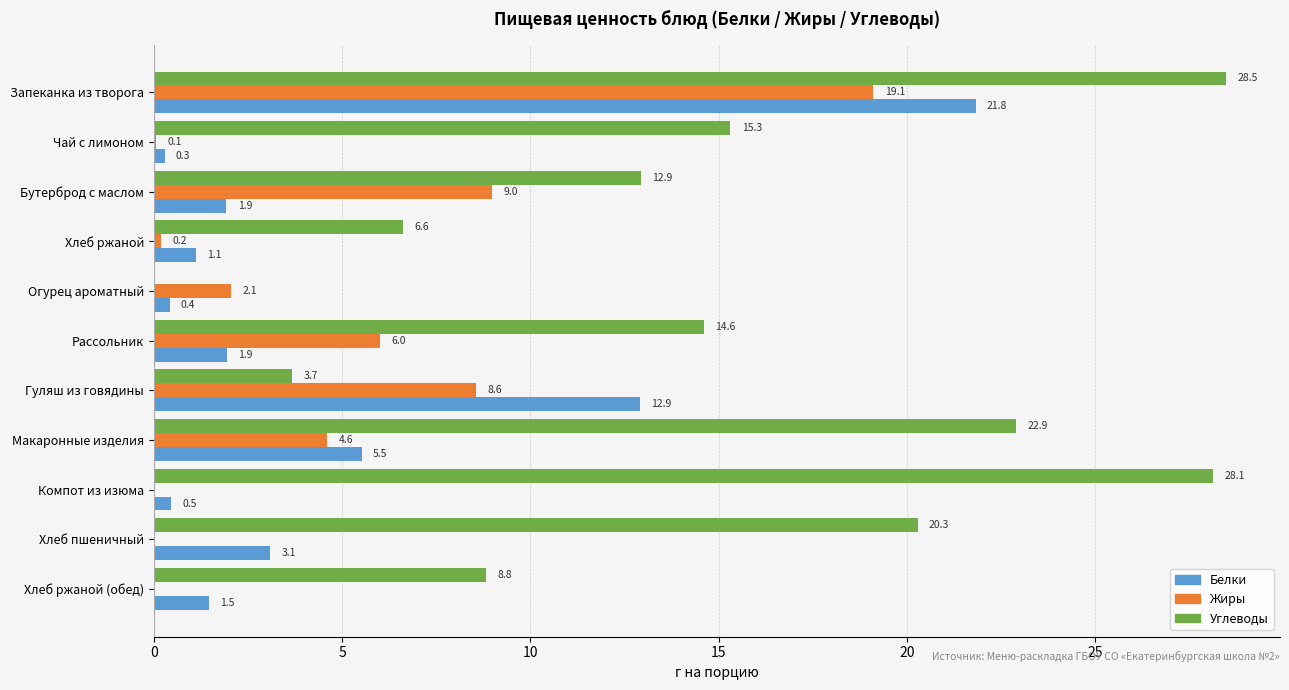

Which series has the widest spread of values?

Углеводы